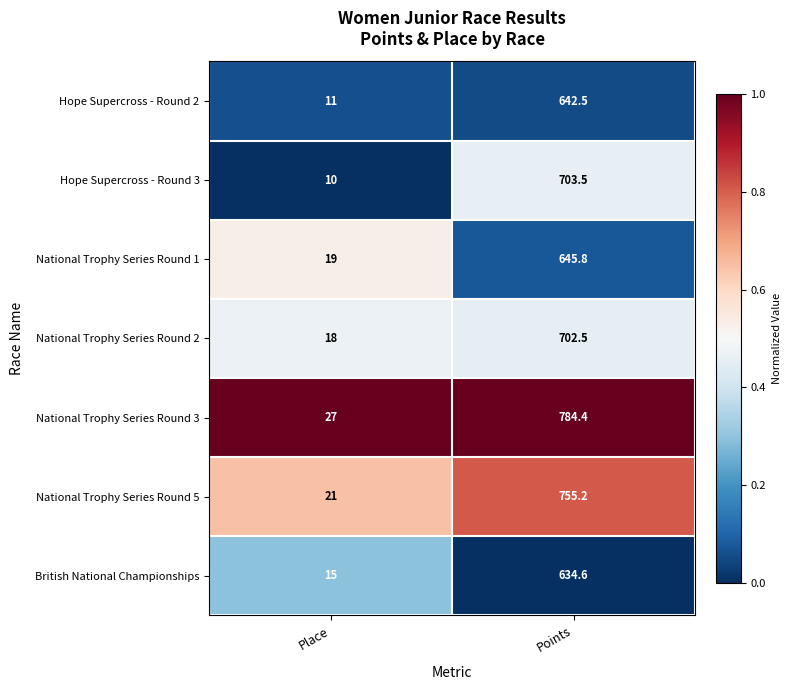

What value does the National Trophy Series Round 5 series have at Points?

755.2